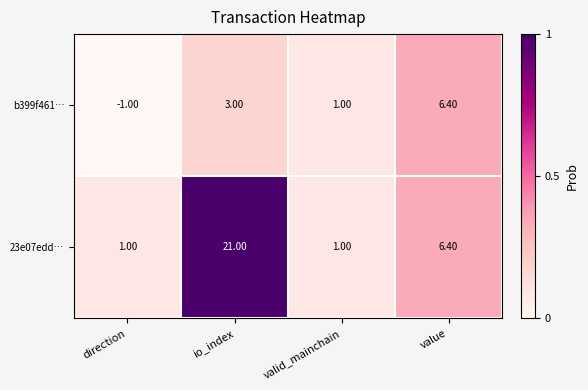

Which series has the largest range (max minus min)?

23e07edd…